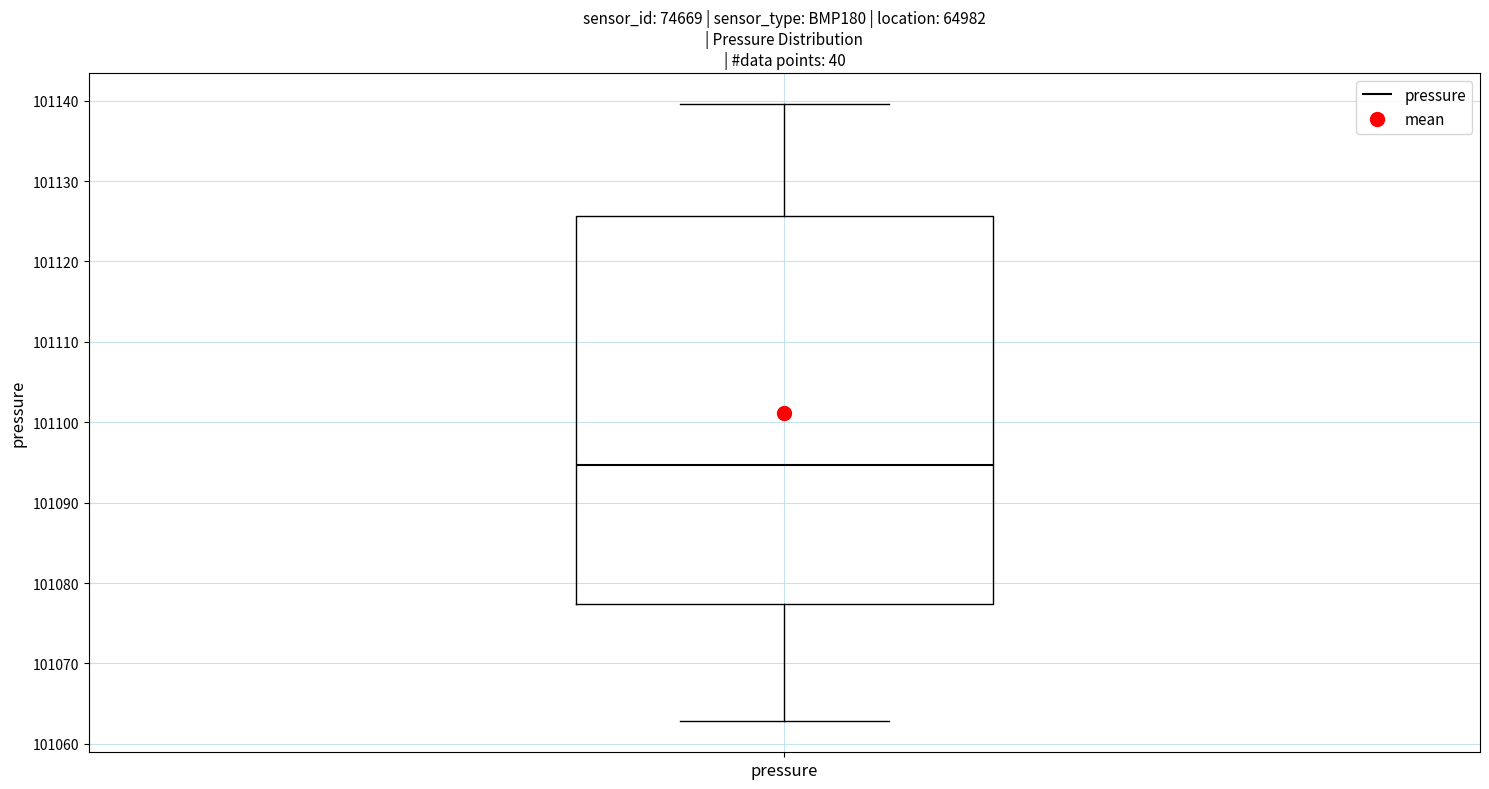

Read this box plot against the y-axis: the position of the median line, the range covered by the box, and the ends of both whiskers. The values are not printed on the chart, so give them approximately, as read against the axis.

median 101095, box 101077 to 101126, whiskers 101063 to 101140